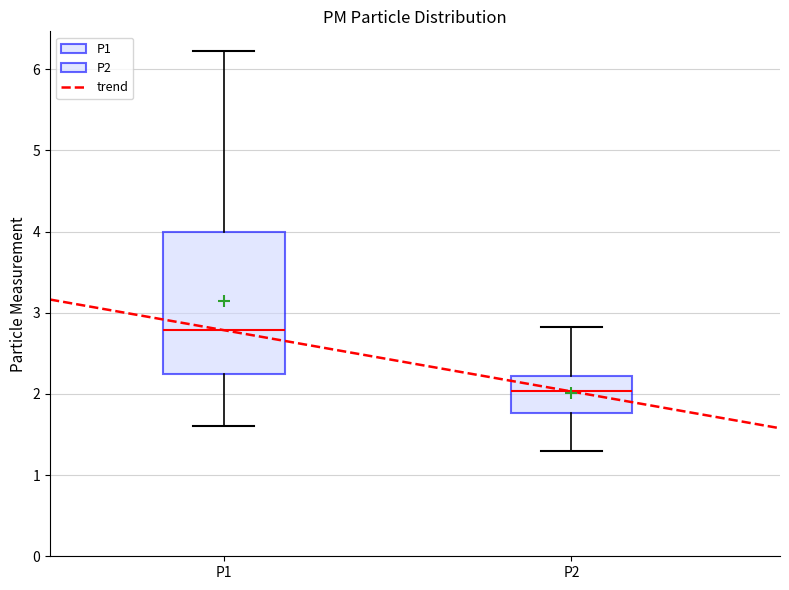

Where does the median line of the box for P2 sit on the y-axis? The values are not printed on the chart, so give them approximately, as read against the axis.

2.0